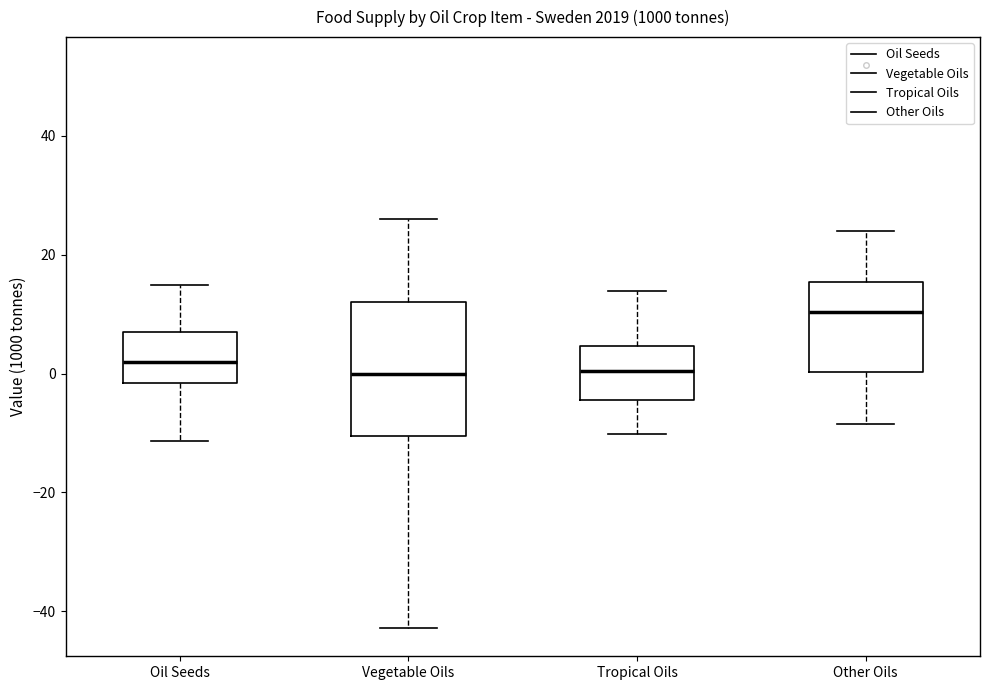

Comparing the boxes themselves (not the whiskers), which one is the tallest?

Vegetable Oils